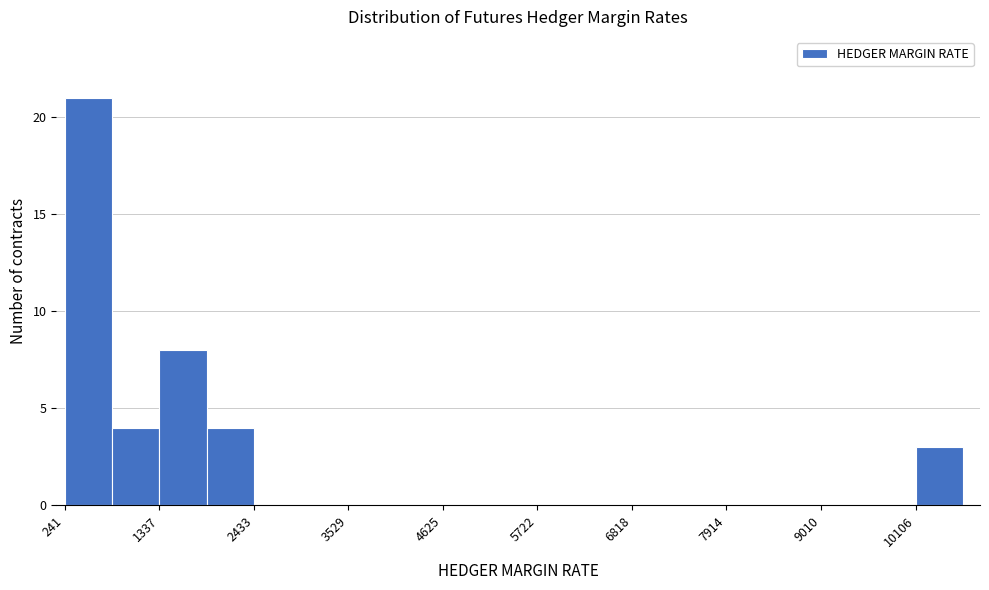

Around what value on the x-axis is the tallest bar? Give the approximate position of its centre, as read against the axis.

600